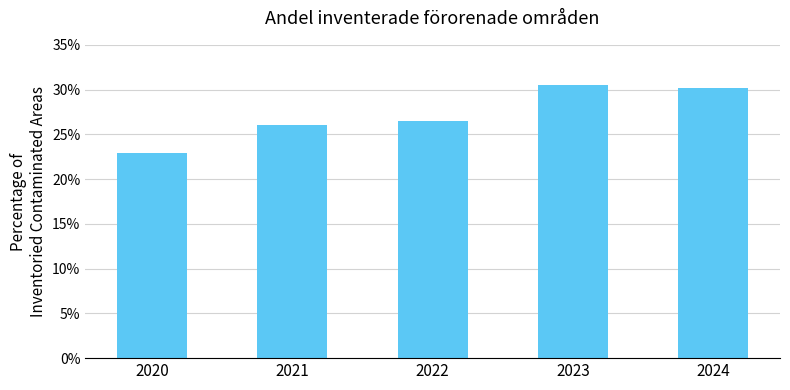

What is the sum of the values at 2022 and 2024?

56.7